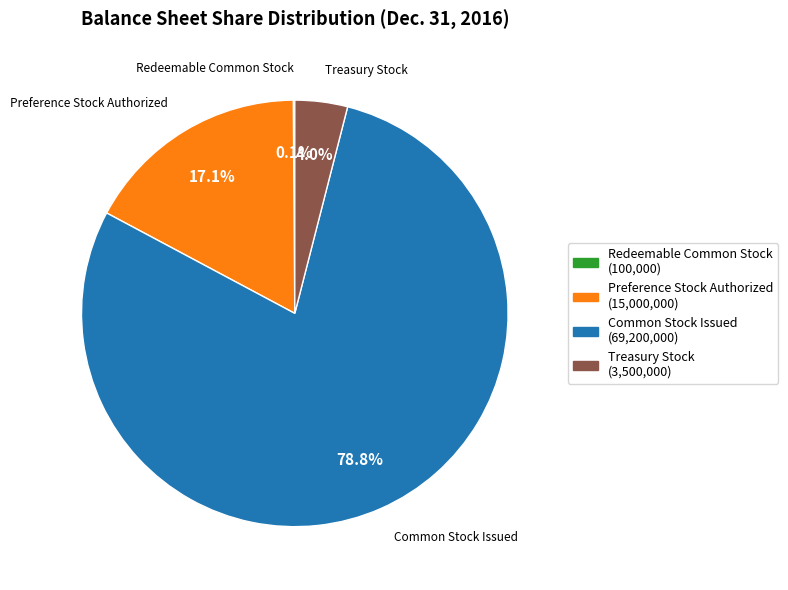

Which slice is the largest?

Common Stock Issued